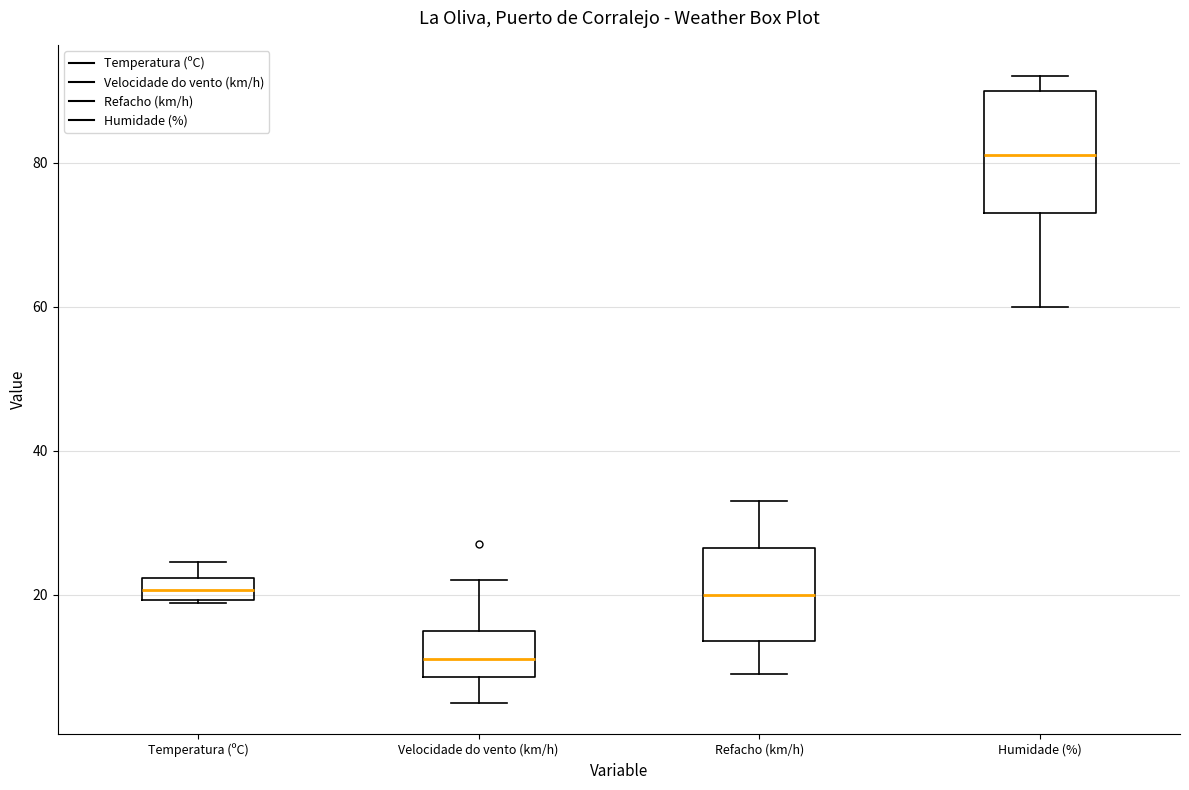

Reading left to right, transcribe this box plot: for each box, give where its median line is, the range the box spans, and where its two whiskers end, as read against the y-axis. The values are not printed on the chart, so give them approximately, as read against the axis.

Temperatura (ºC): median 20 (inside the box), box 20 to 22, whiskers 18 to 24
Velocidade do vento (km/h): median 12, box 8 to 16, whiskers 6 to 22
Refacho (km/h): median 20, box 14 to 26, whiskers 10 to 34
Humidade (%): median 82, box 74 to 90, whiskers 60 to 92